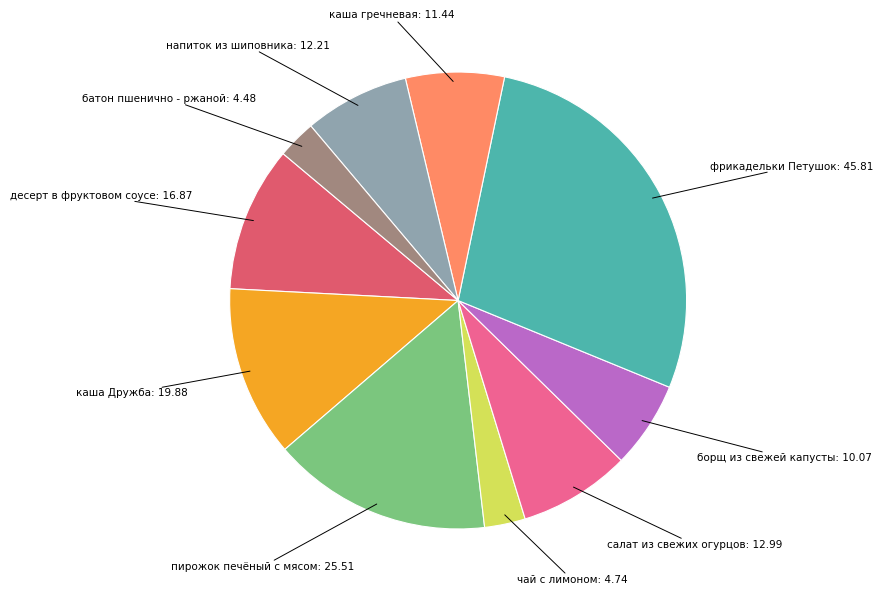

Do фрикадельки Петушок and каша Дружба together represent more than half of the pie?

No